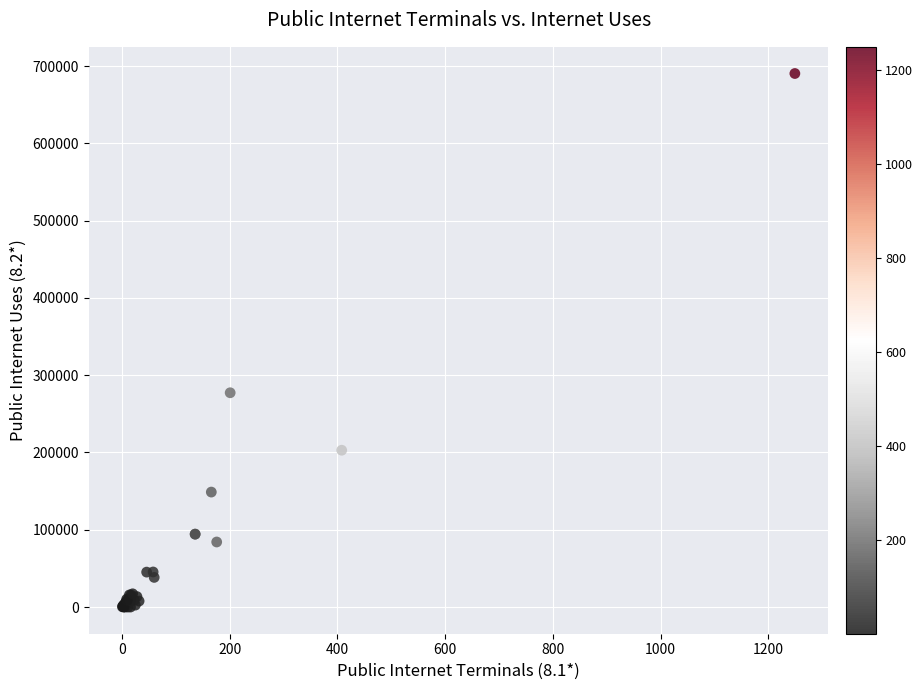

What Y value in the scatter plot is closest to 345201?

277292